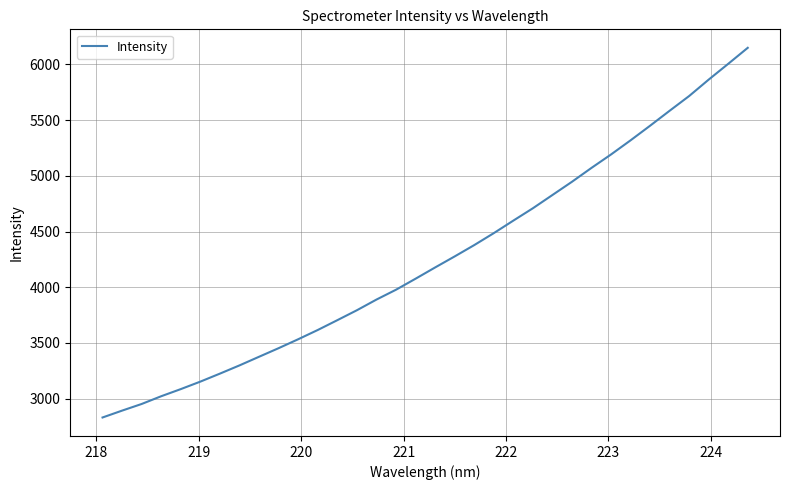

What is the minimum value shown in the chart?

2831.8